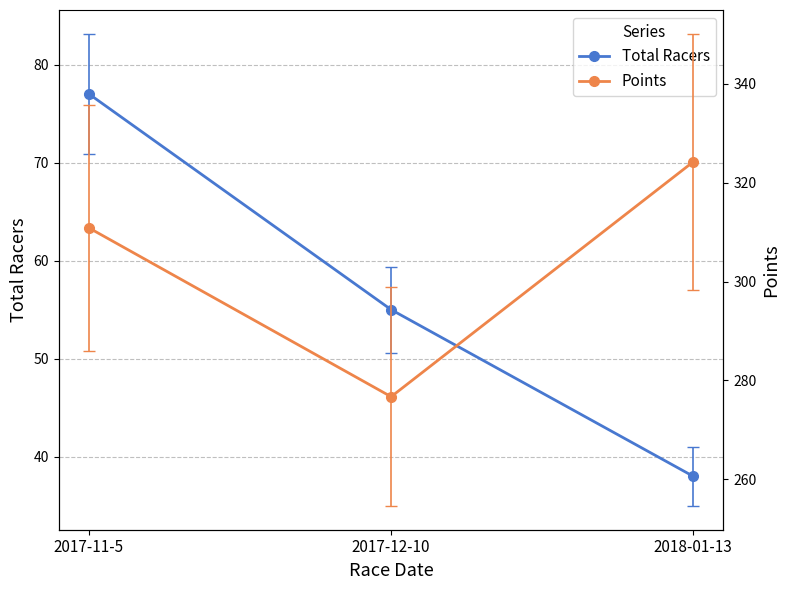

What position from the left is 2017-12-10?

2